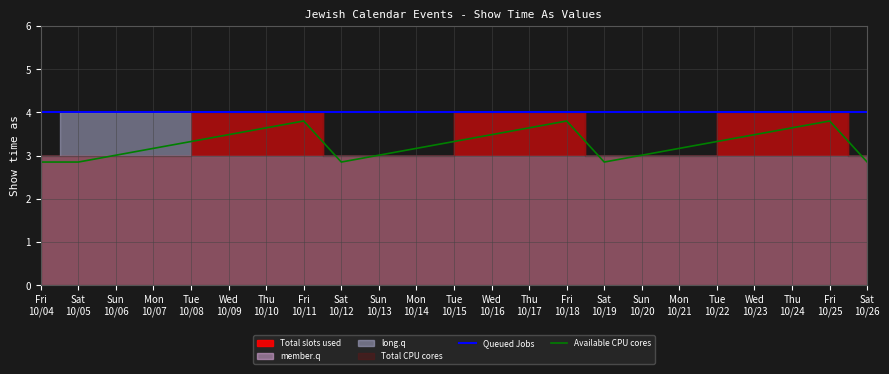

What is the highest value of the Queued Jobs series?

4.0